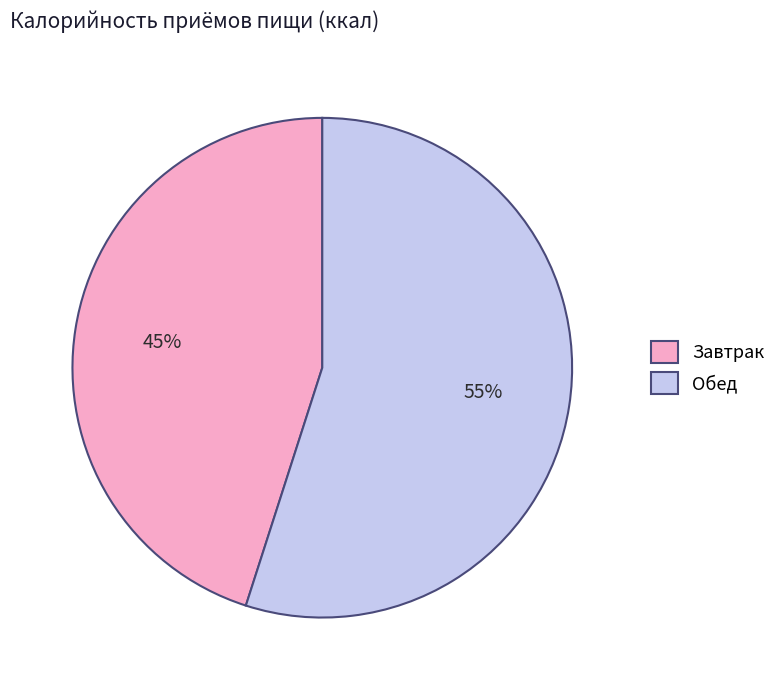

Which slice is the smallest?

Завтрак